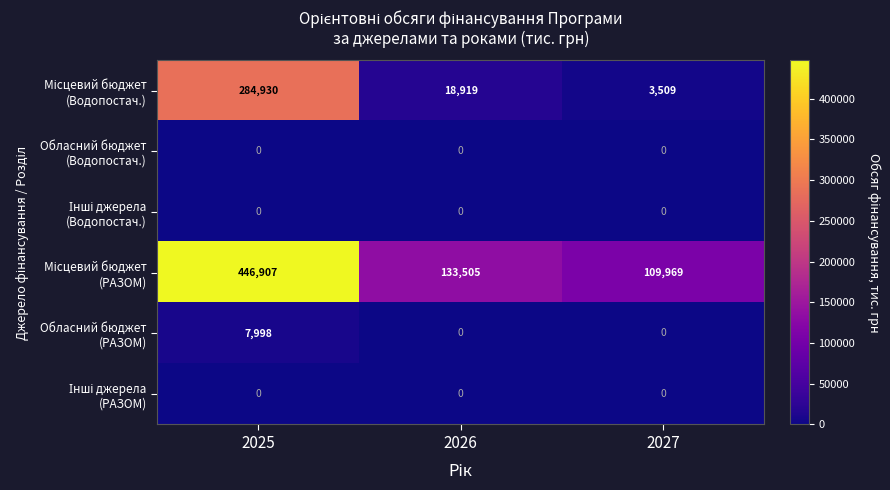

What is the spread (max minus min) of values at 2025?

446907